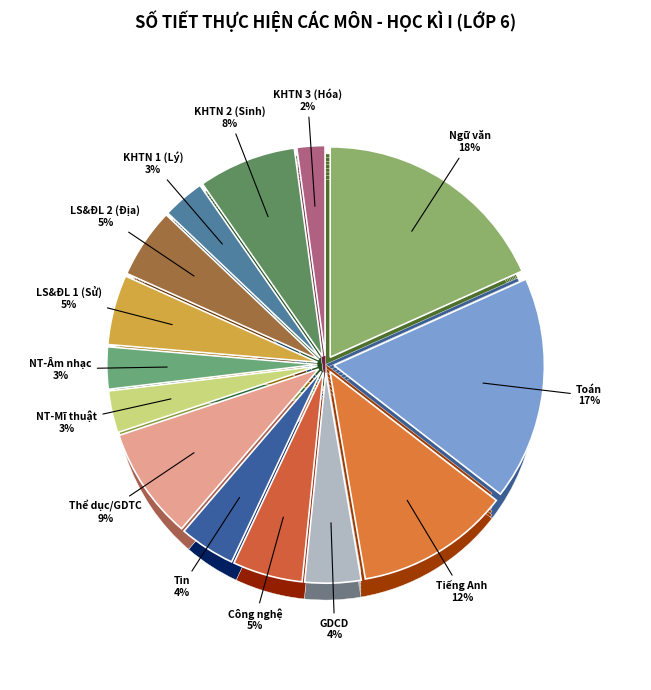

Is there any slice that represents more than half of the pie?

No